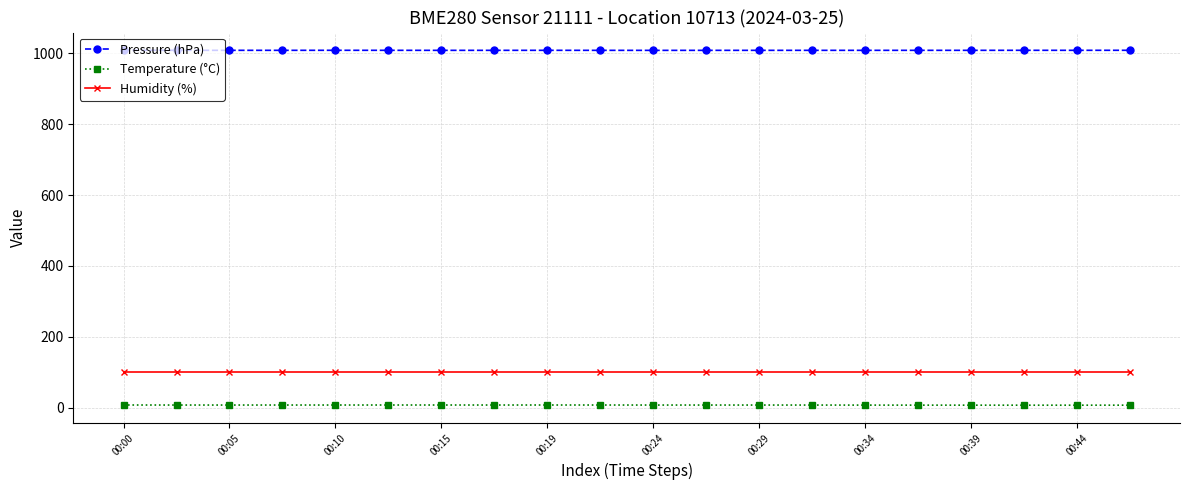

What is the lowest value of the Pressure (hPa) series?

1008.1